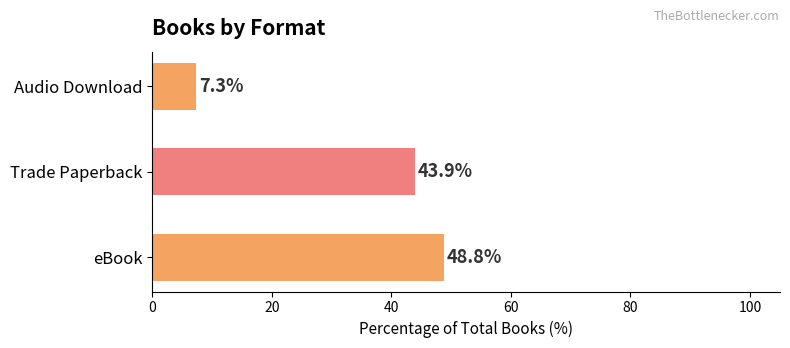

Rank the categories by value from highest to lowest.

eBook, Trade Paperback, Audio Download